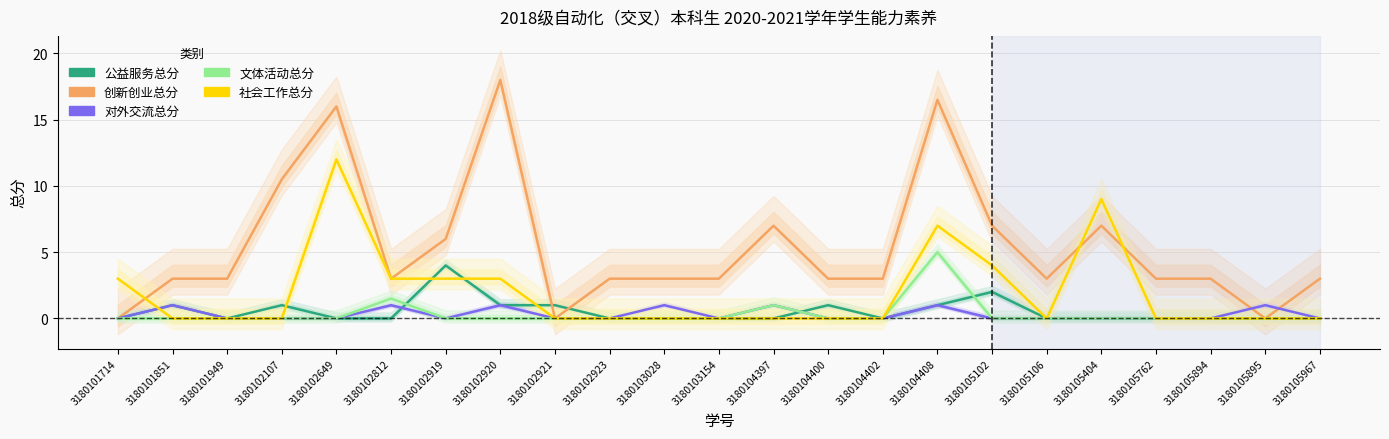

Rank the series by their maximum value, from highest to lowest.

创新创业总分, 社会工作总分, 文体活动总分, 公益服务总分, 对外交流总分